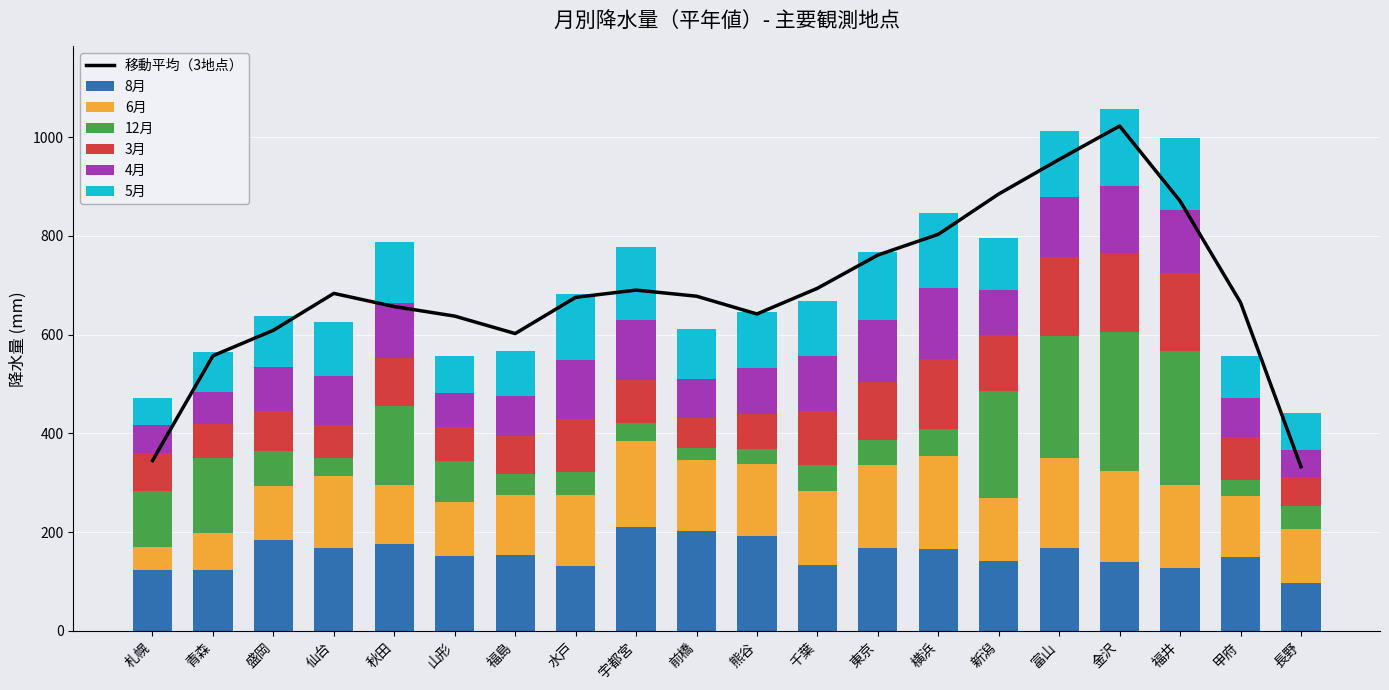

What is the difference between the maximum and second lowest values in the 12月 series?

251